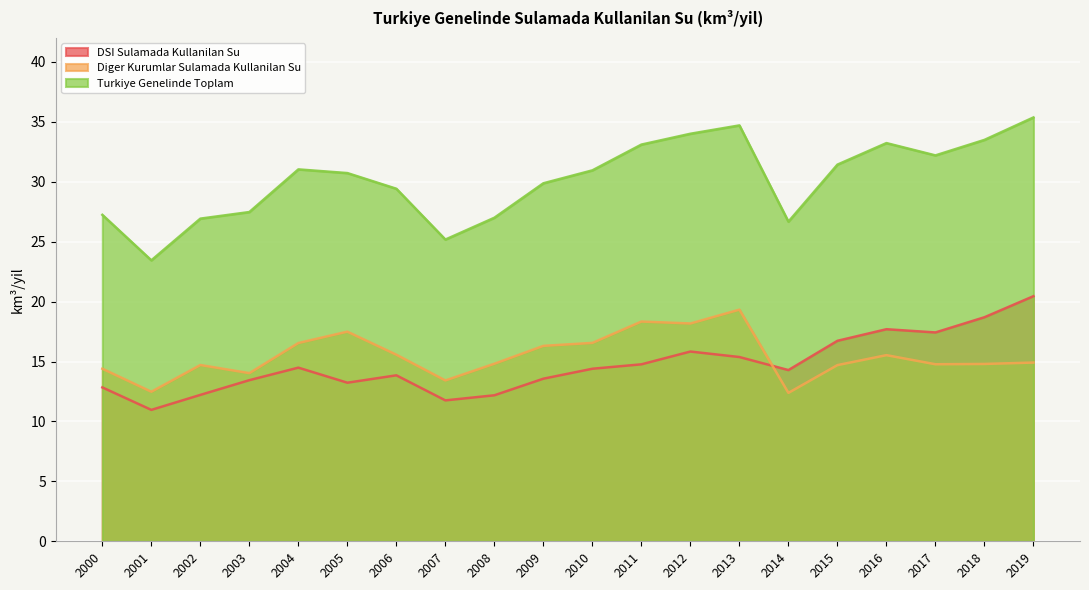

Is it true that Diger Kurumlar Sulamada Kullanilan Su equals 15.5 at 2016?

True